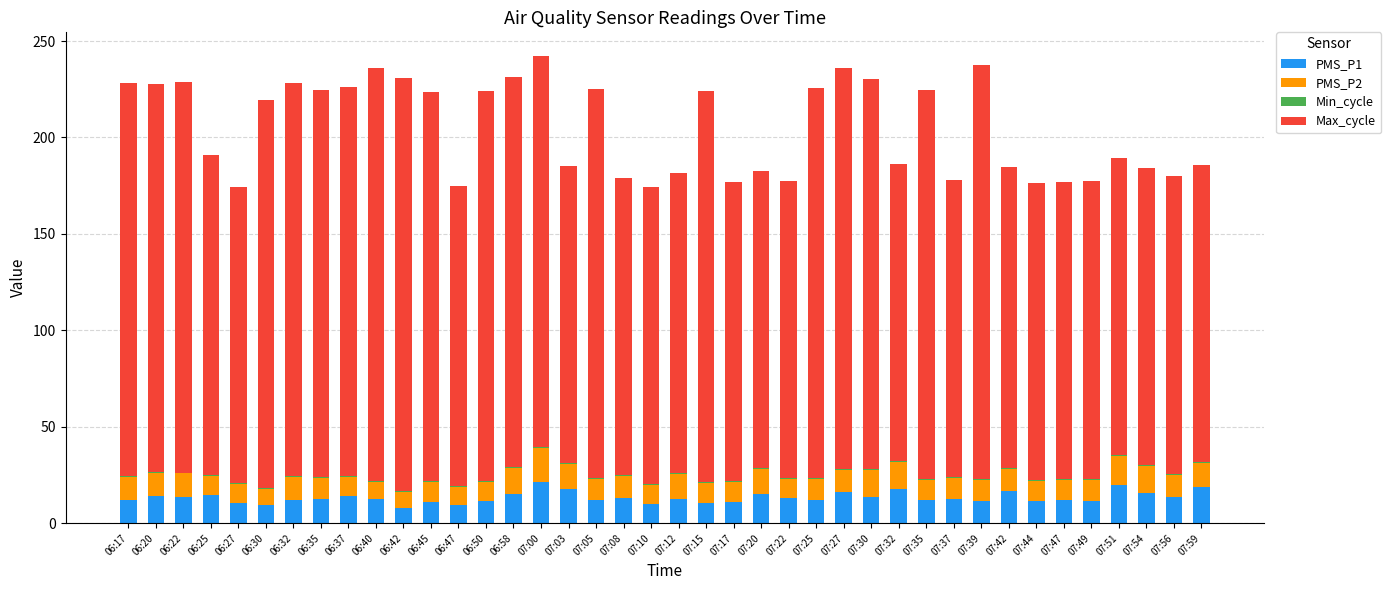

The PMS_P1 series shows 11.5 at 07:39. True or false?

True